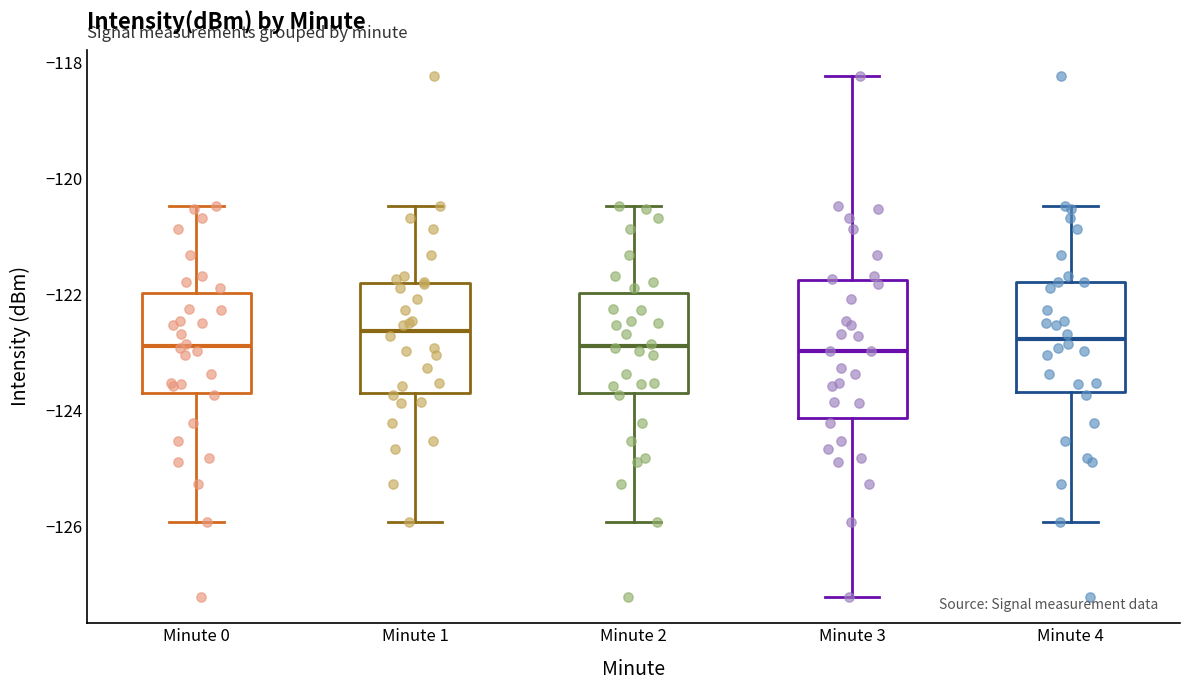

Reading left to right, read every box against the y-axis: the position of its median line, the range the box covers, and the ends of its whiskers. The values are not printed on the chart, so give them approximately, as read against the axis.

Minute 0: median -122.8, box -123.6 to -122.0, whiskers -126.0 to -120.4
Minute 1: median -122.6, box -123.6 to -121.8, whiskers -126.0 to -120.4
Minute 2: median -122.8, box -123.6 to -122.0, whiskers -126.0 to -120.4
Minute 3: median -123.0, box -124.2 to -121.8, whiskers -127.2 to -118.2
Minute 4: median -122.8, box -123.6 to -121.8, whiskers -126.0 to -120.4